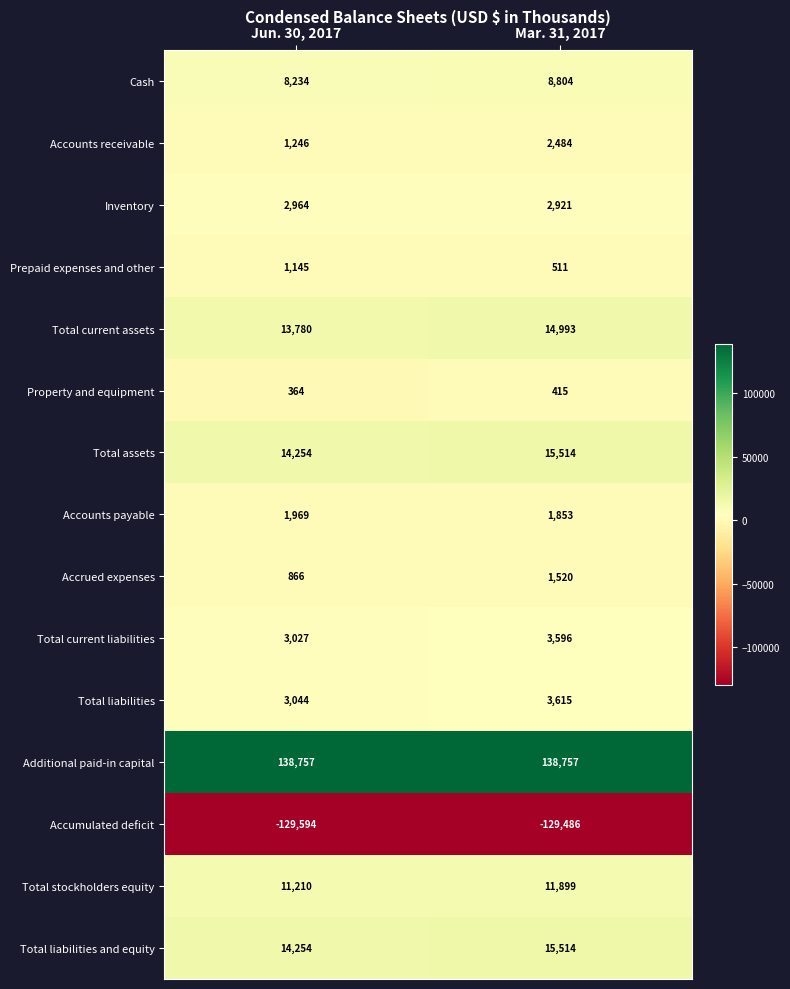

Which category has the lowest value in the Accounts receivable series?

Jun. 30, 2017